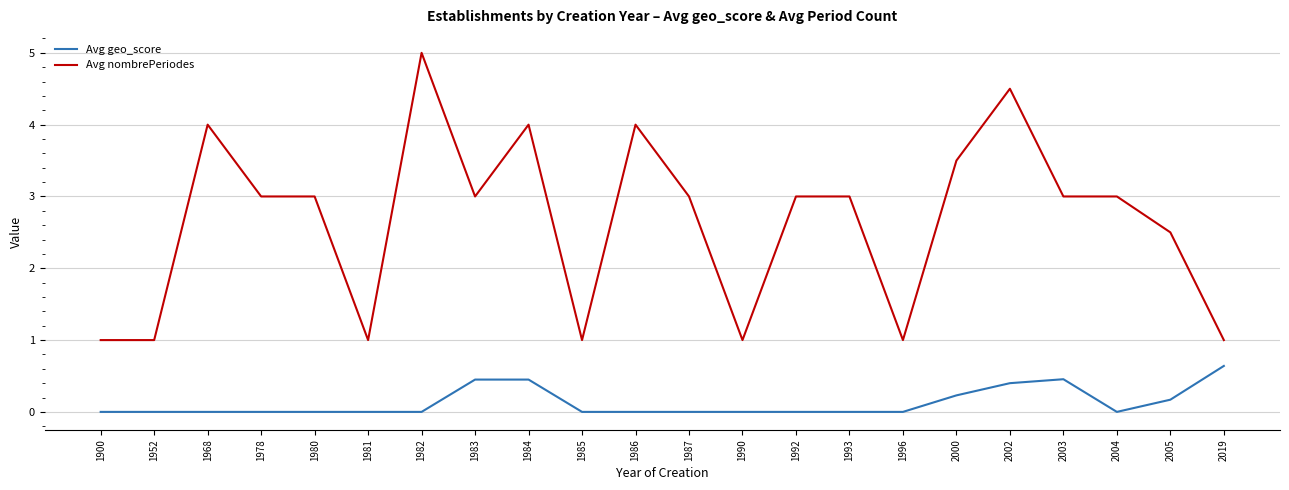

Is the value of Avg geo_score at 1985 greater than the value of Avg nombrePeriodes at 1985?

No